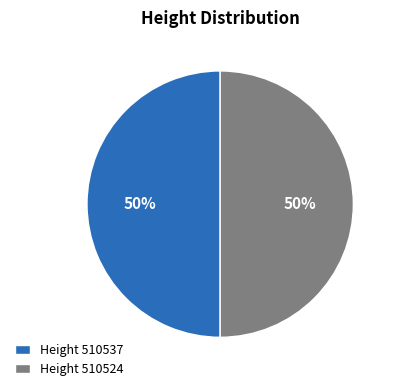

What percentage is the Height 510524 slice, to the nearest percent?

50%